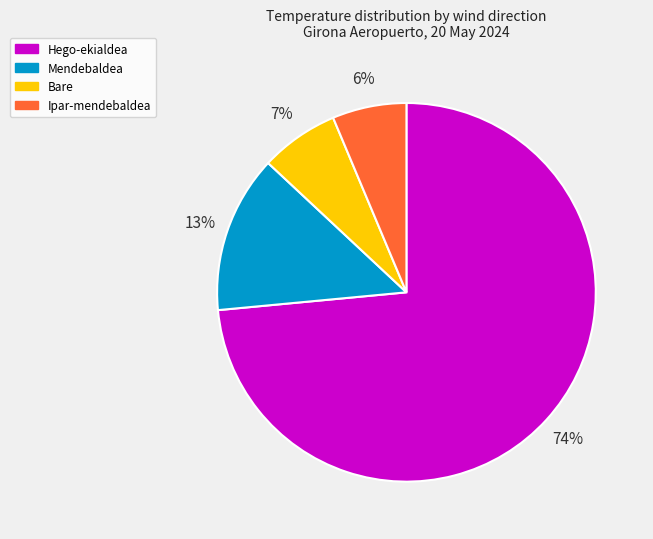

Between Ipar-mendebaldea and Hego-ekialdea, which is larger?

Hego-ekialdea